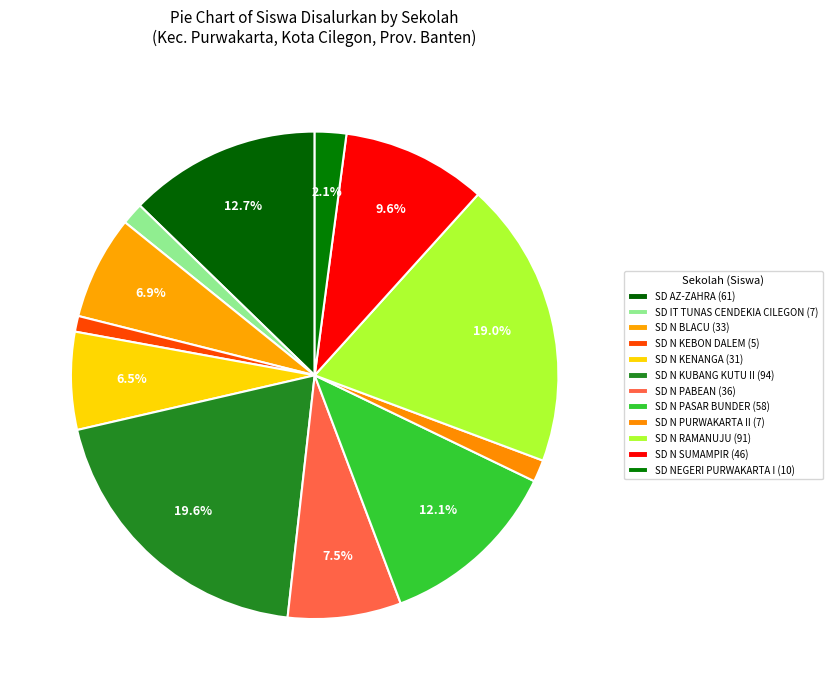

What percentage is the SD NEGERI PURWAKARTA I slice, to the nearest percent?

2%